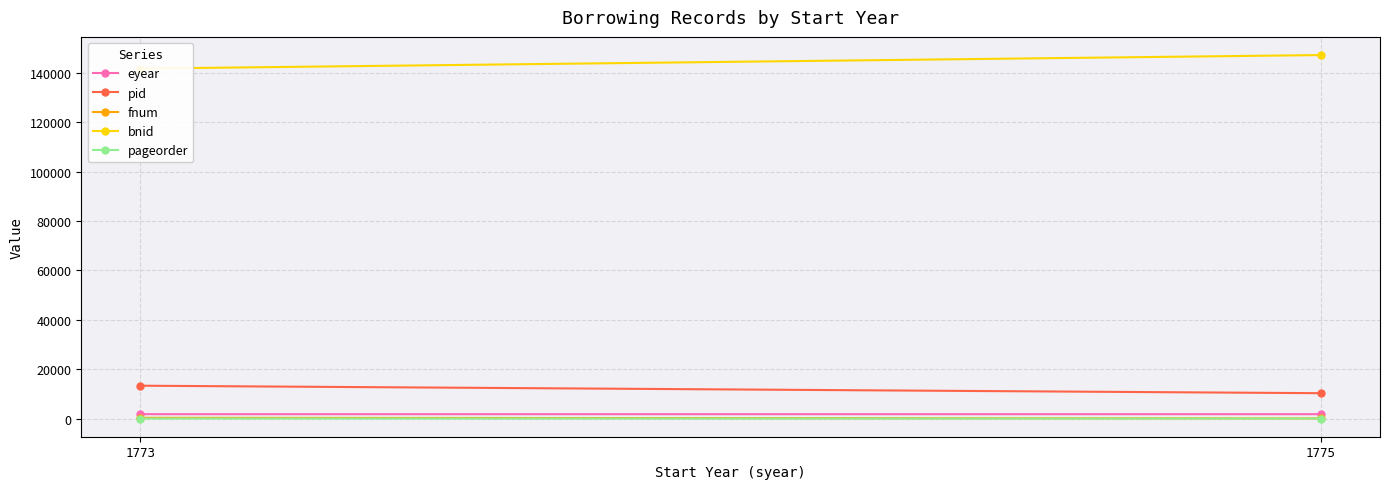

What is the difference between the eyear values at 1775 and 1773?

2